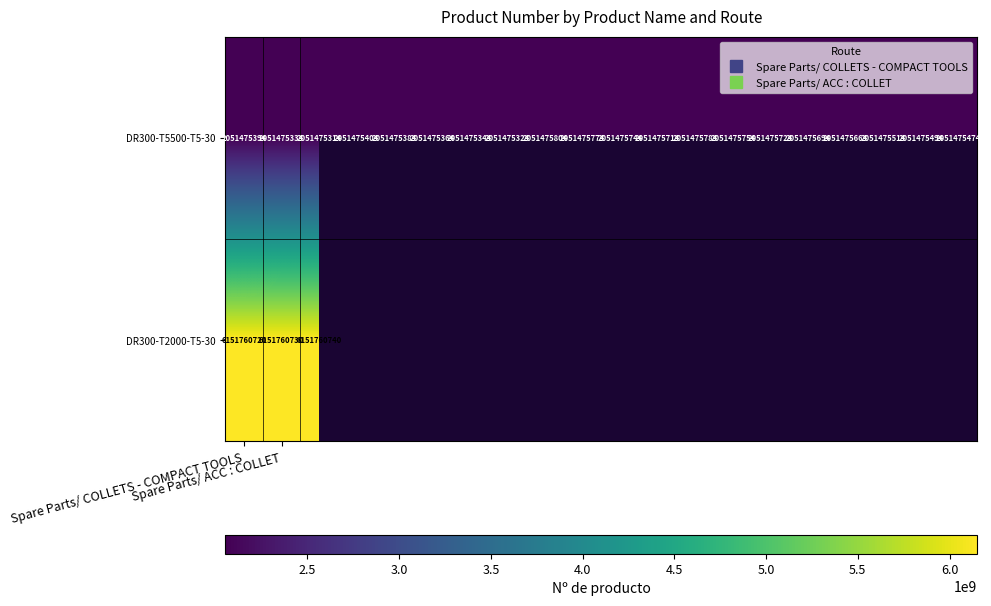

Between 4 and 16, which is larger?

16